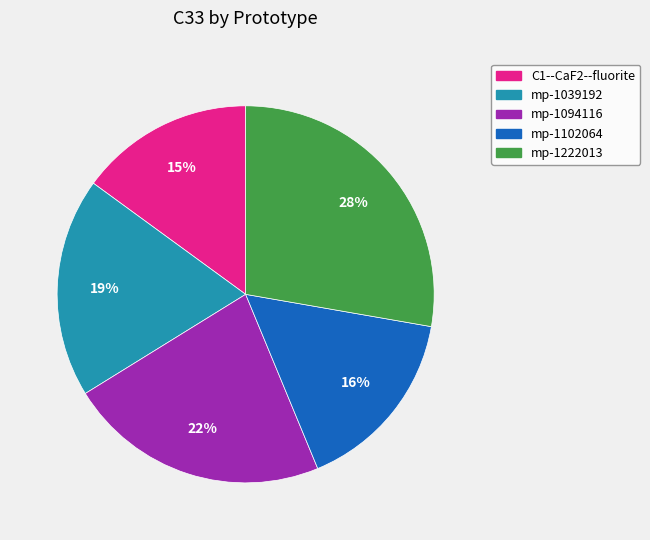

Combined, do mp-1039192 and mp-1102064 account for over 50%?

No